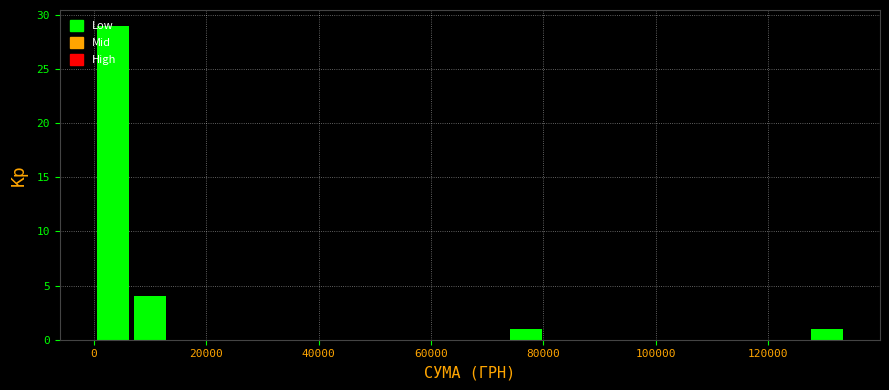

Around what value on the x-axis is the tallest bar? Give the approximate position of its centre, as read against the axis.

4000